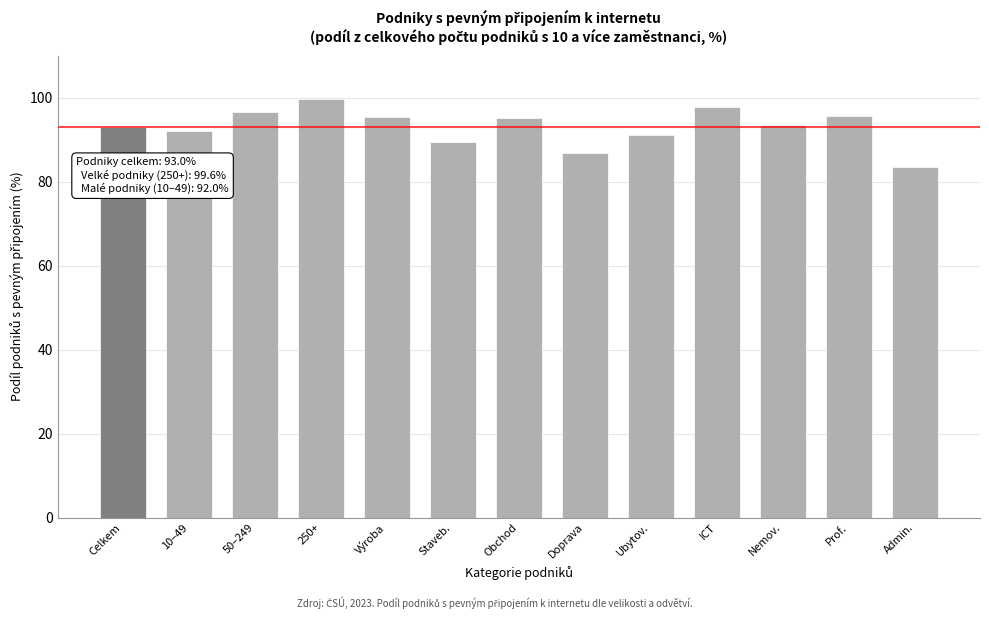

What value does the data have at Doprava?

86.7